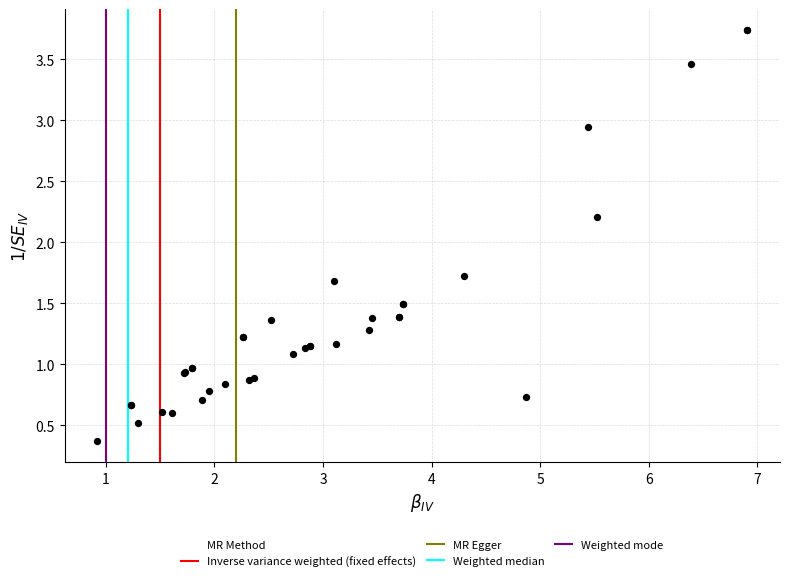

What Y value in the scatter plot is closest to 2?

2.2